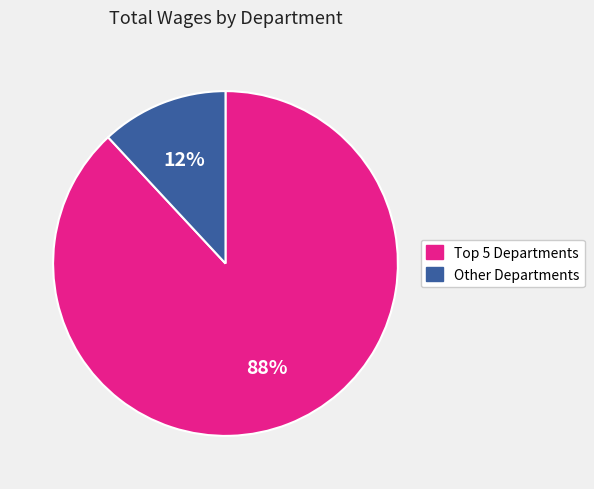

Does any single category account for the majority?

Yes